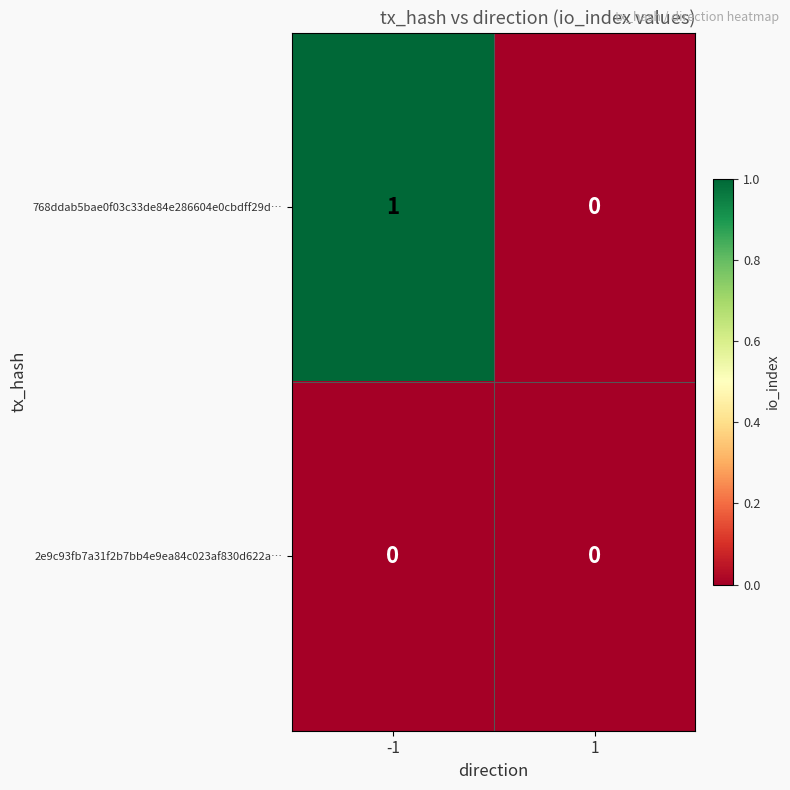

Which series has the widest spread of values?

768ddab5bae0f03c33de84e286604e0cbdff29d…